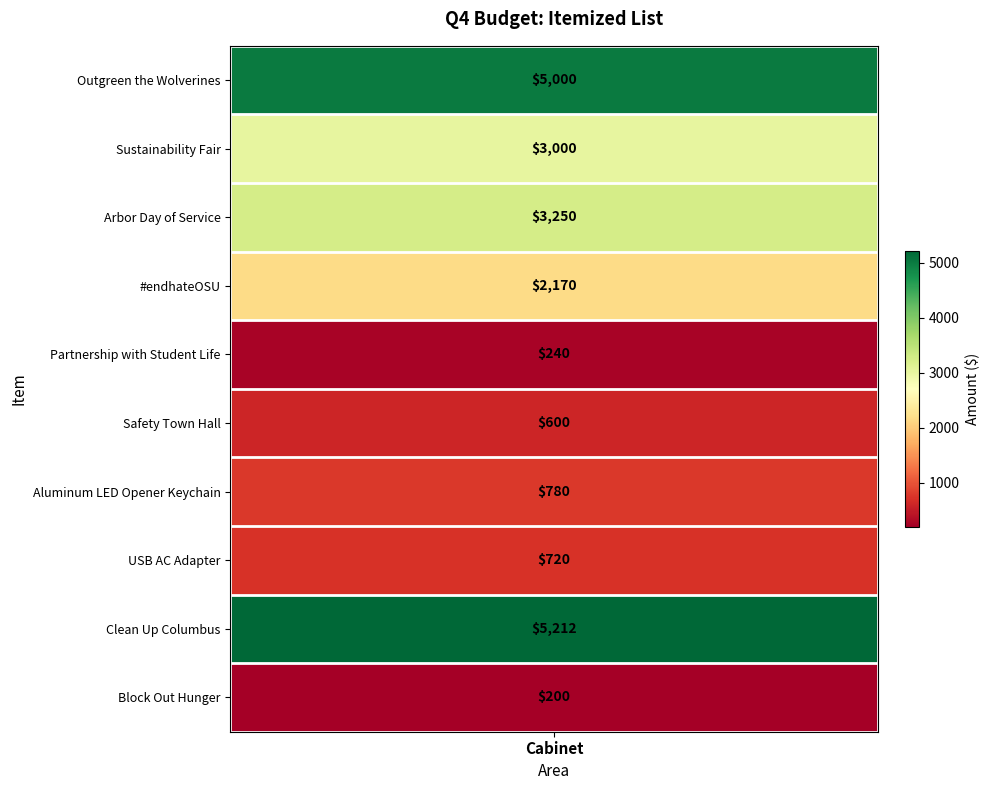

Where is the data nearest to the value 2706?

Sustainability Fair